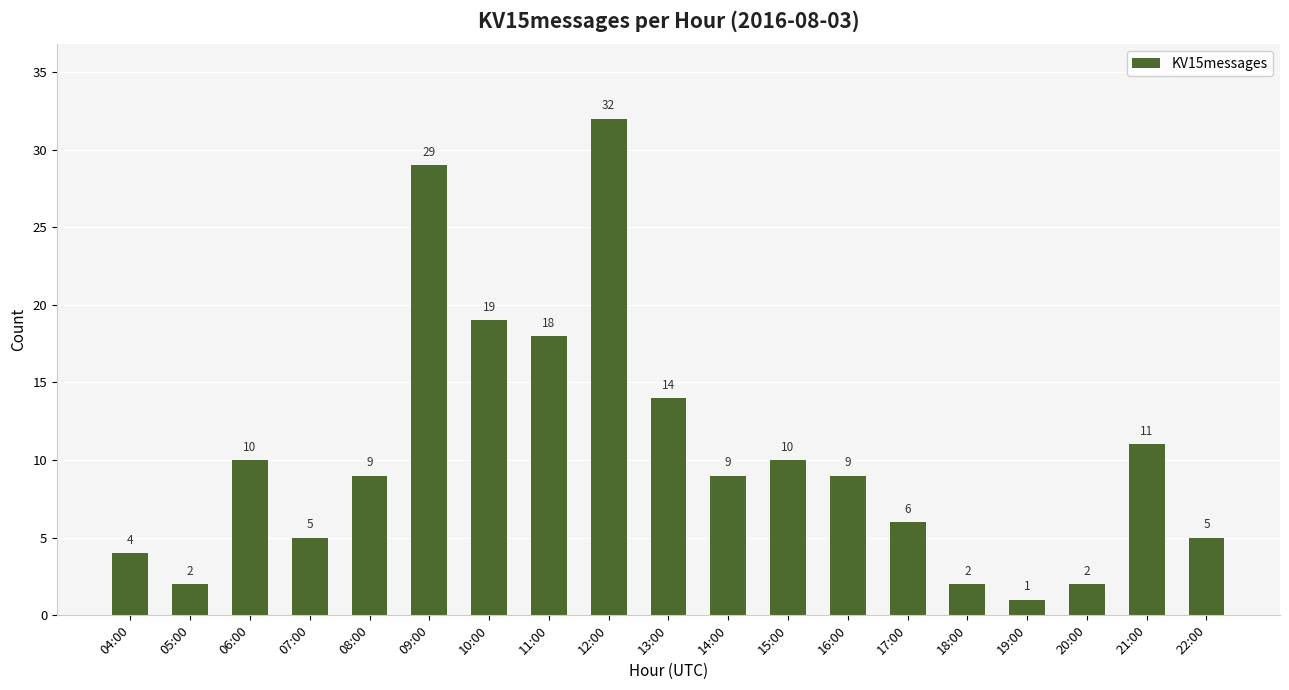

The chart shows a value of 10 at 15:00. True or false?

True